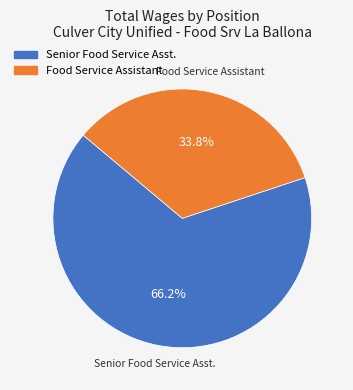

What percentage is NOT represented by Food Service Assistant?

66.2%